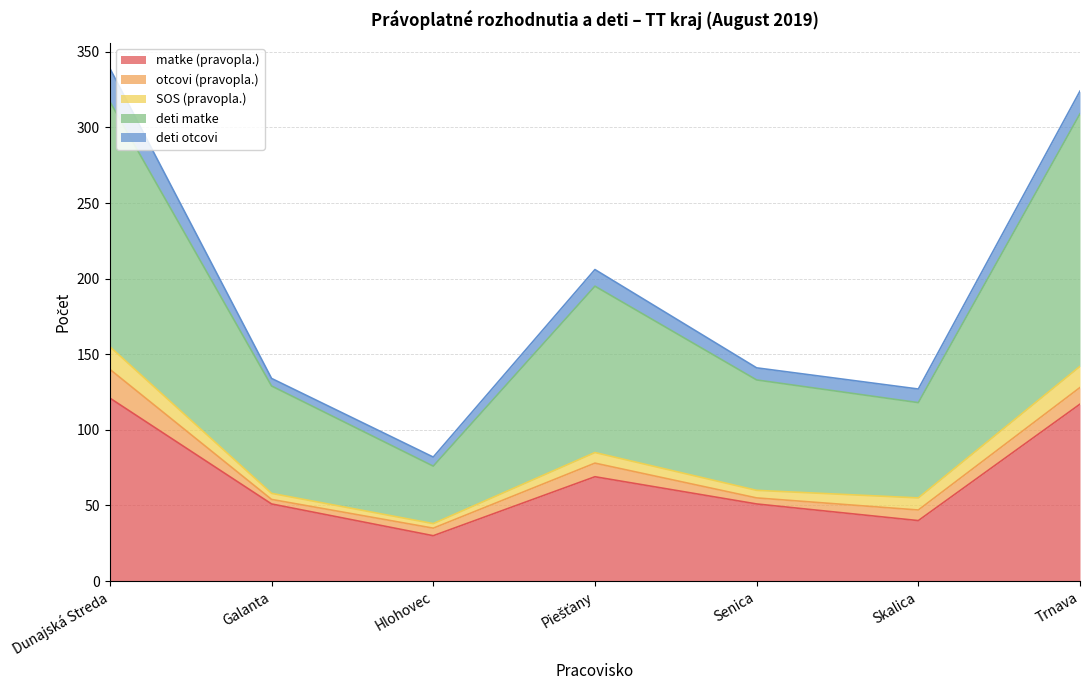

In deti otcovi, how many points are lower than both neighbors (excluding endpoints)?

2